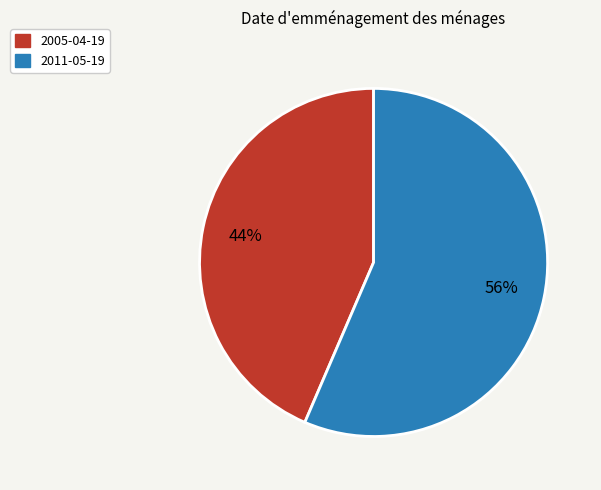

The 2005-04-19 slice represents 44% of the pie. True or false?

True